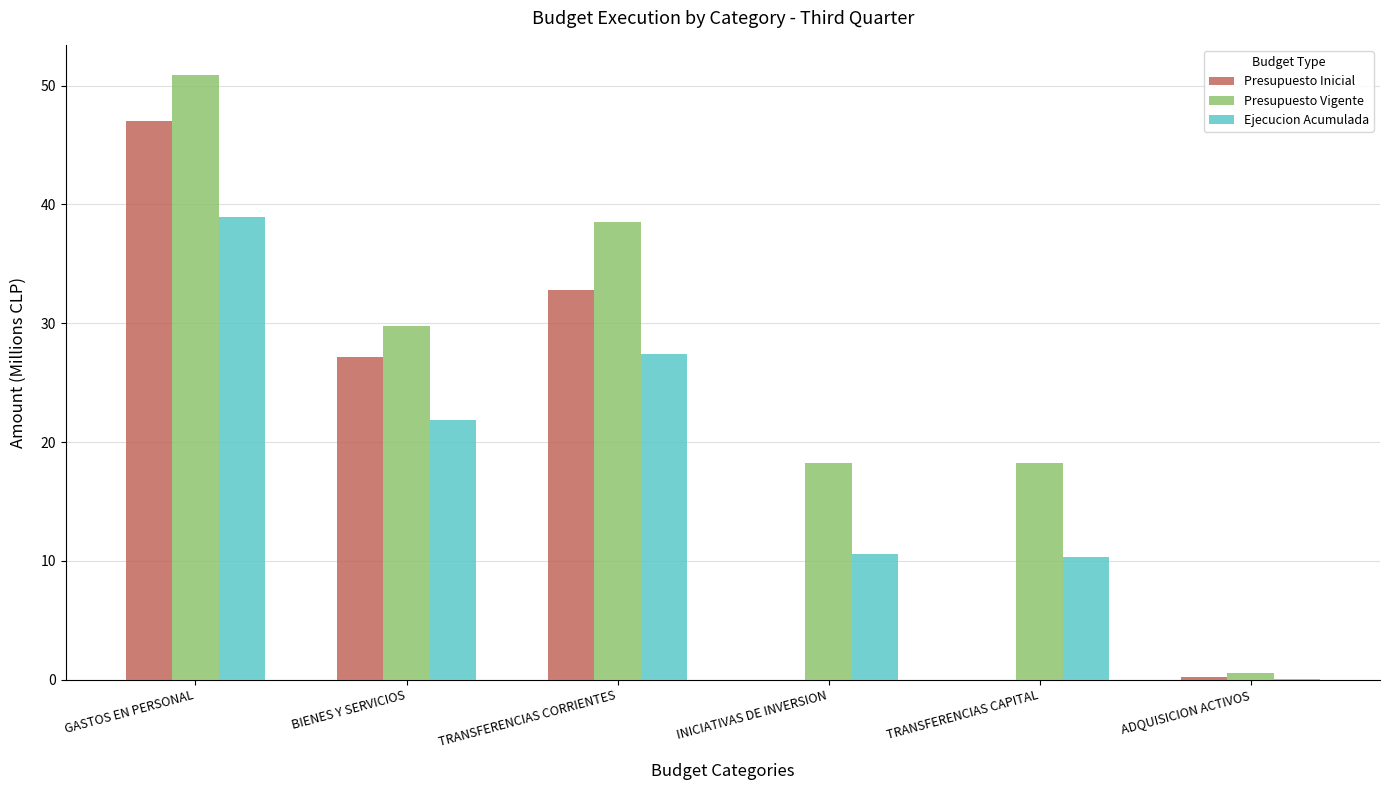

Are the bars horizontal?

No